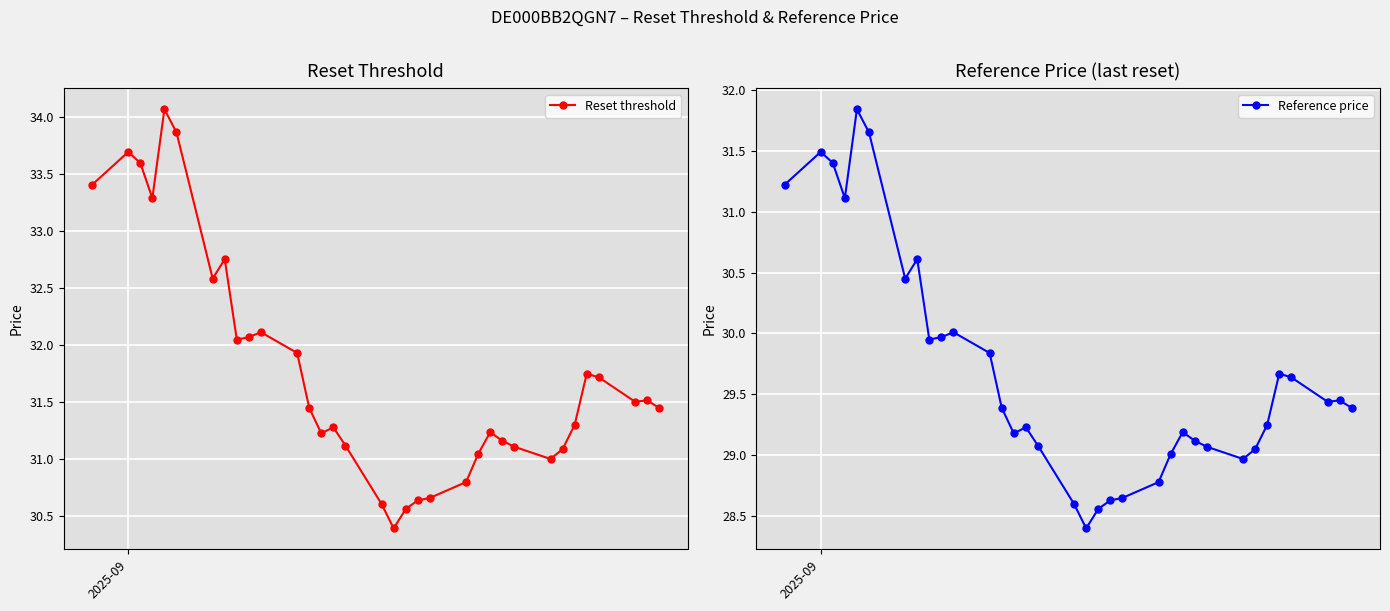

What is the lowest value of the Reset threshold series?

30.4